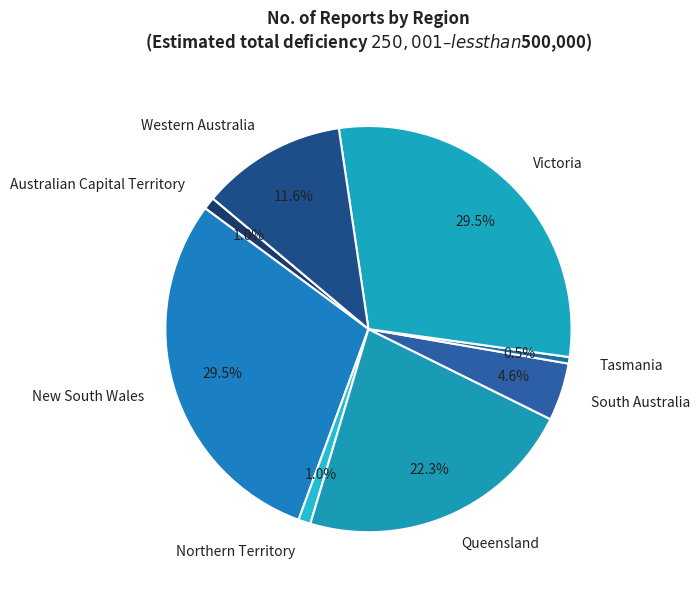

How much of the chart is everything except Western Australia?

88.4%